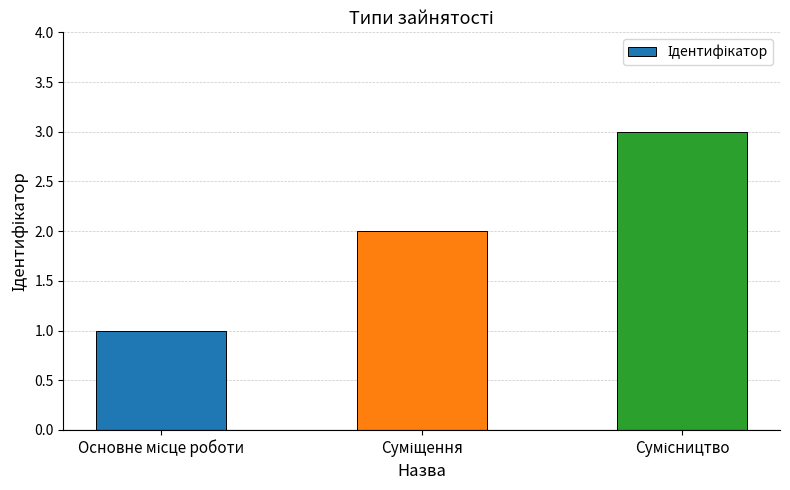

What is the sum of all values?

6